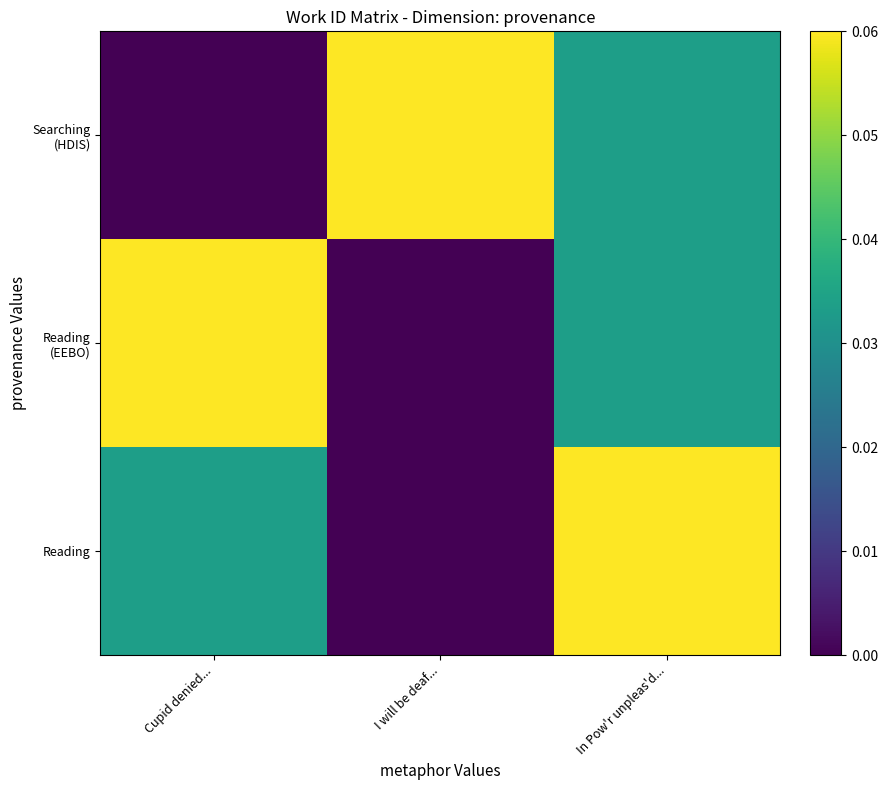

At Cupid denied..., list the series in order from smallest to largest.

Searching (HDIS), Reading, Reading (EEBO)